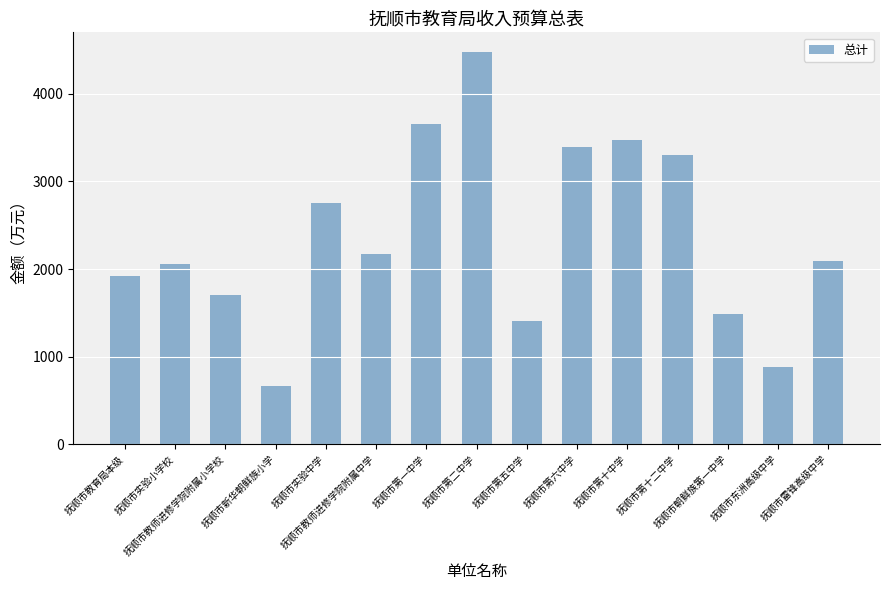

What is the label of the 9th bar from the right?

抚顺市第一中学